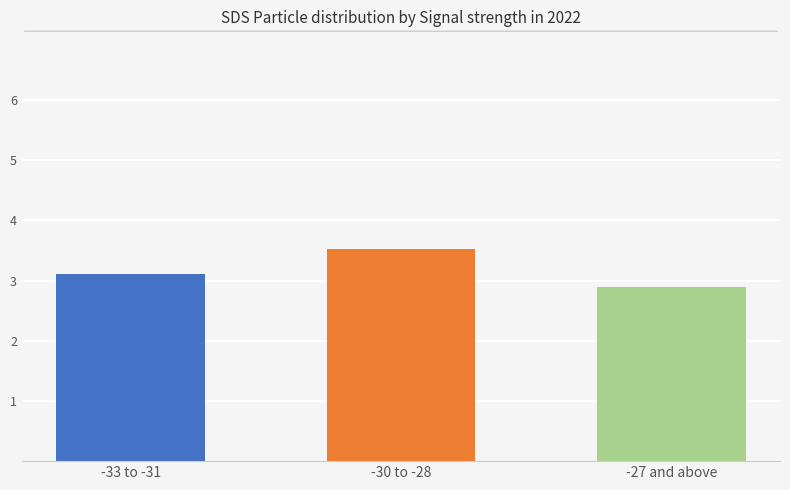

Which label corresponds to the largest value in the chart?

-30 to -28